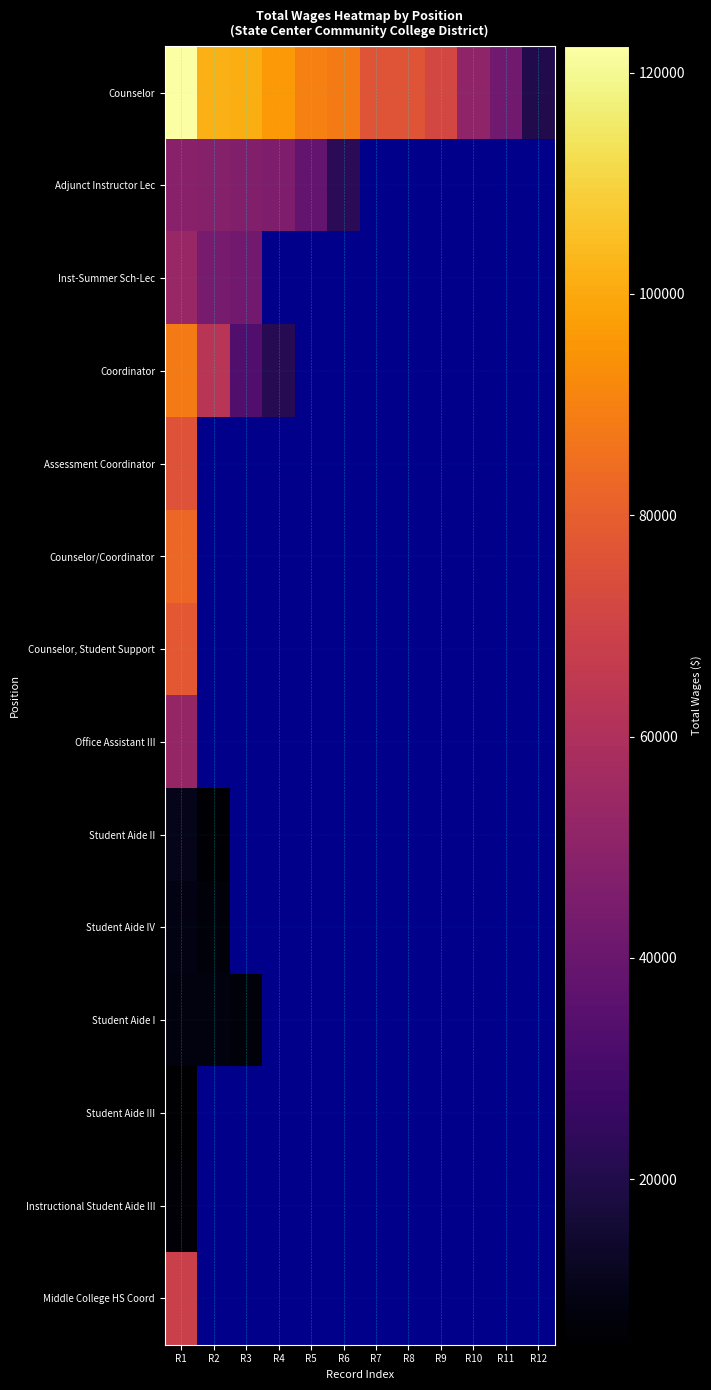

Count the number of categories in the chart.

12